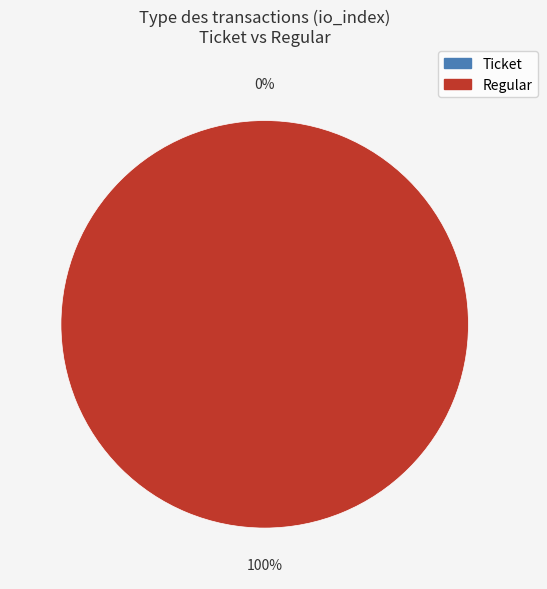

Between Ticket and Regular, which is larger?

Regular